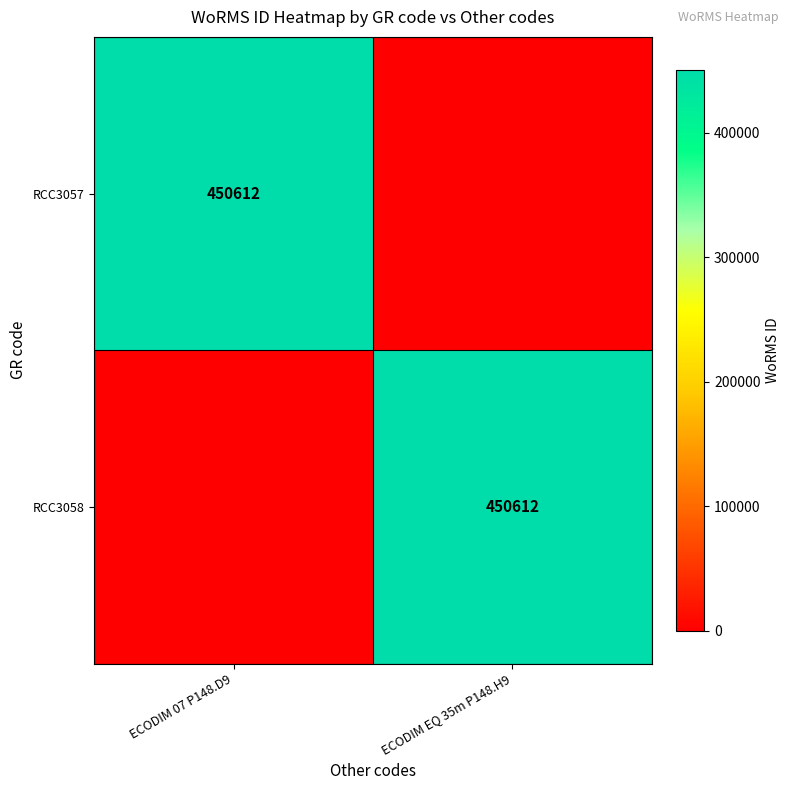

True or false: RCC3057 has a value of 186678 at ECODIM 07 P148.D9.

False